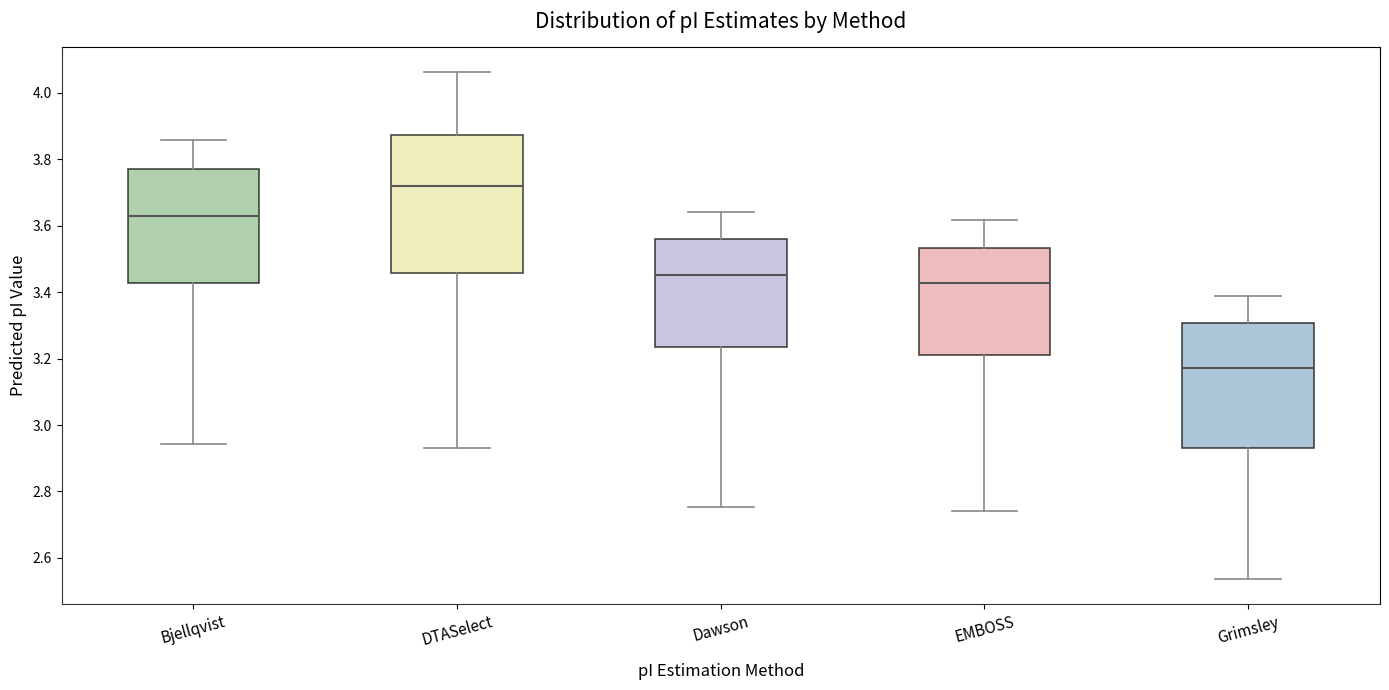

Where does the upper whisker of the box for Grimsley end on the y-axis? The values are not printed on the chart, so give them approximately, as read against the axis.

3.38